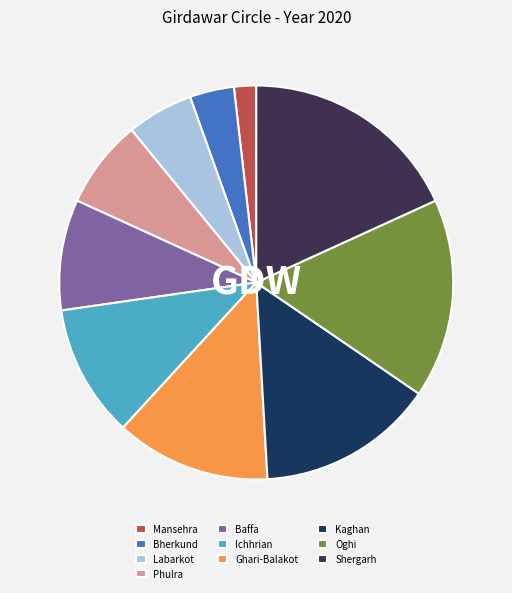

How many slices are in this pie chart?

10